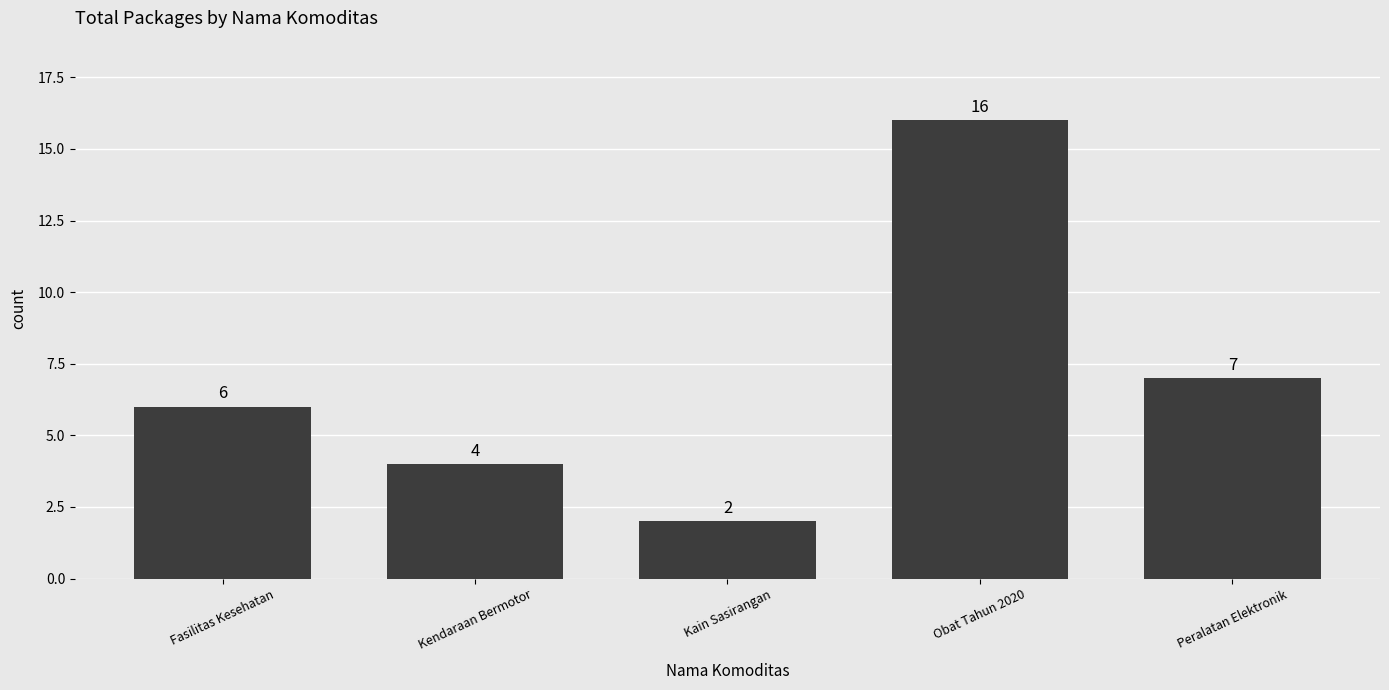

What is the label of the 5th bar from the left?

Peralatan Elektronik